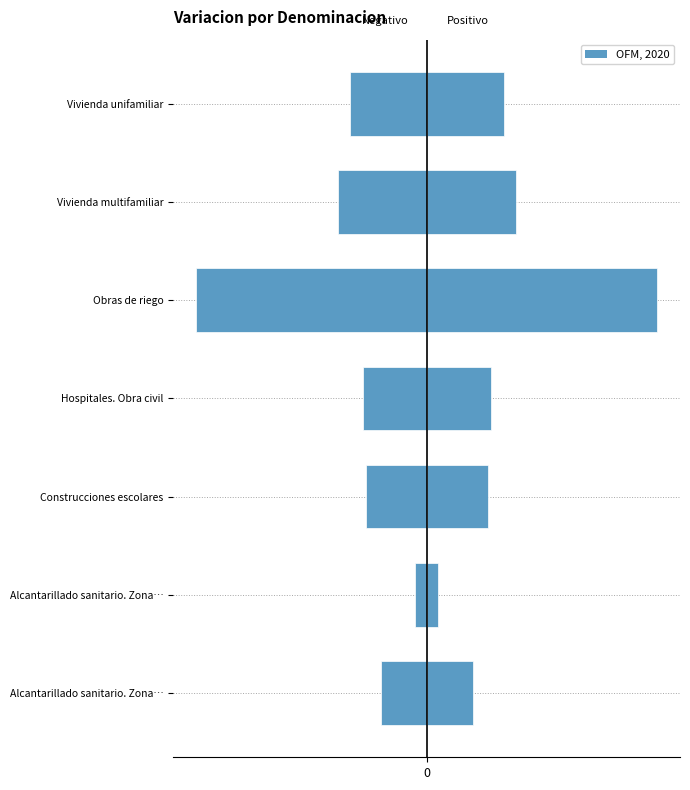

Where is Right (positivo) nearest to the value 6?

5